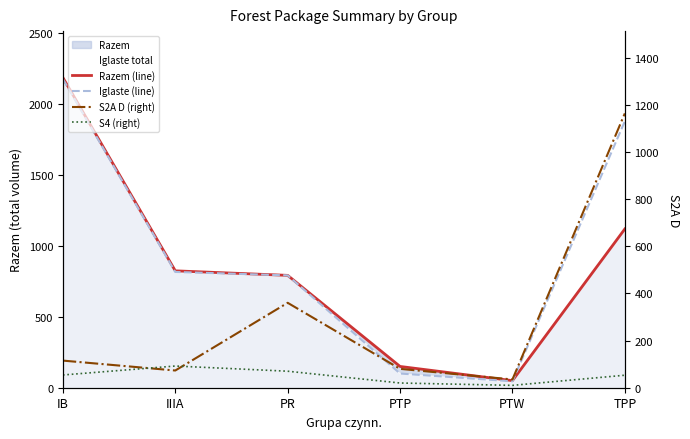

True or false: S2A D (right) and Iglaste (line) cross at least once.

False